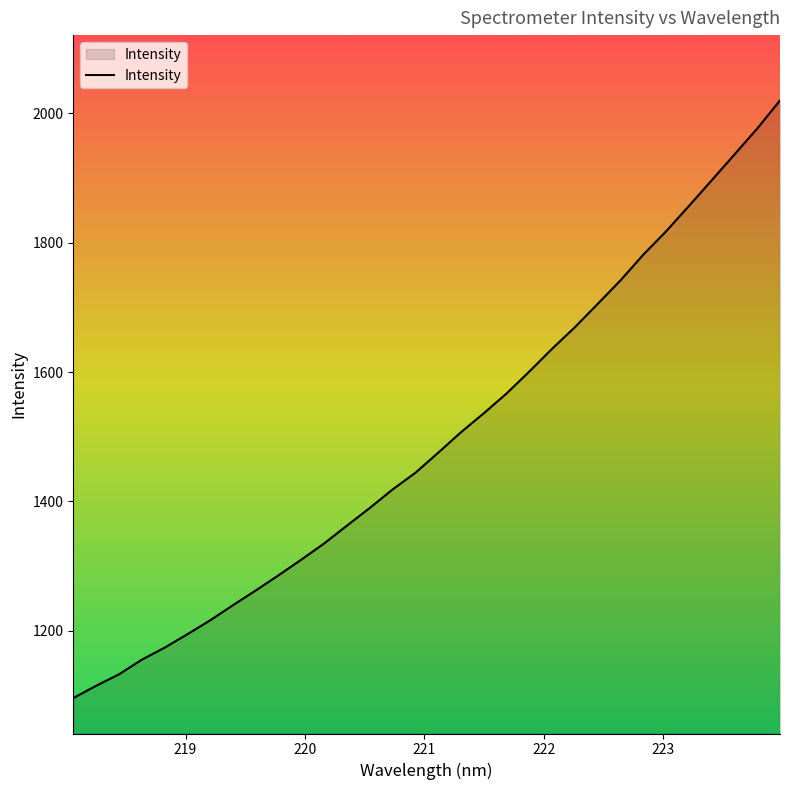

What is the greatest value displayed?

2020.2